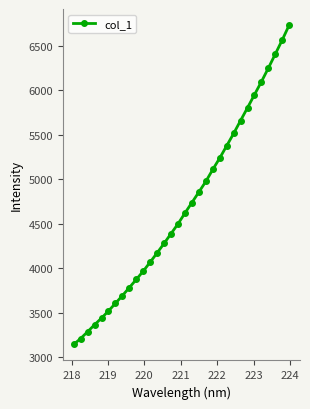

Reading left to right, transcribe all the data shown in this chart.

3144.1	3211.2	3287.4	3365.8	3440.5	3520.8	3606.6	3693.0	3784.0	3874.9	3968.9	4070.4	4174.2	4280.8	4390.7	4500.3	4621.6	4739.4	4857.7	4976.9	5111.2	5239.8	5377.5	5515.9	5661.4	5805.6	5952.1	6098.4	6251.3	6408.9	6567.5	6735.2